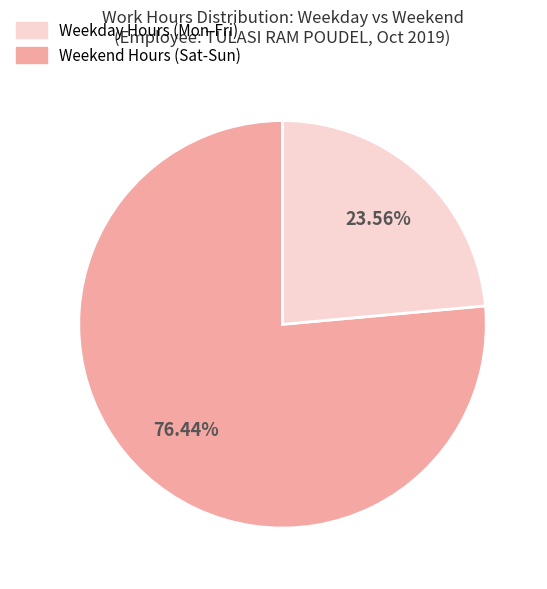

Does any single category account for the majority?

Yes